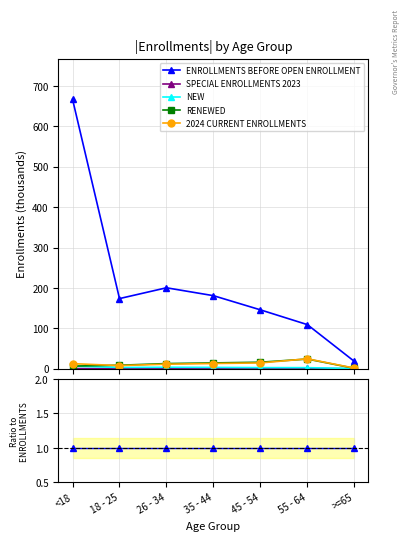

How many lines are shown in the chart?

5